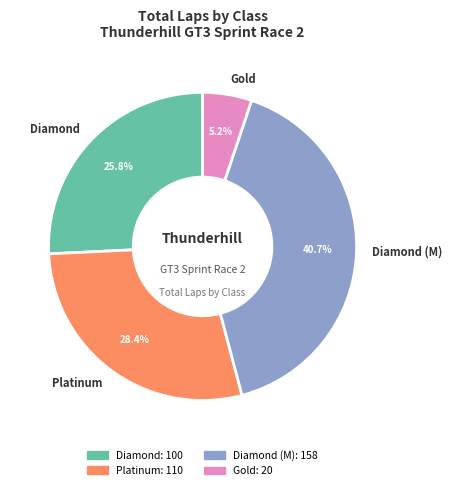

Is it true that Platinum is 1% of the pie?

False